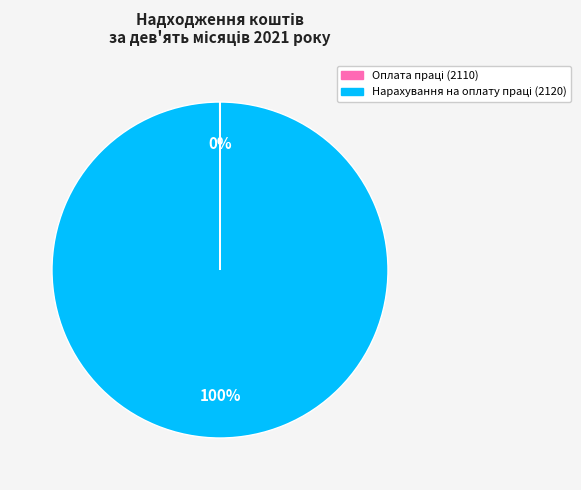

Is there any slice that represents more than half of the pie?

Yes